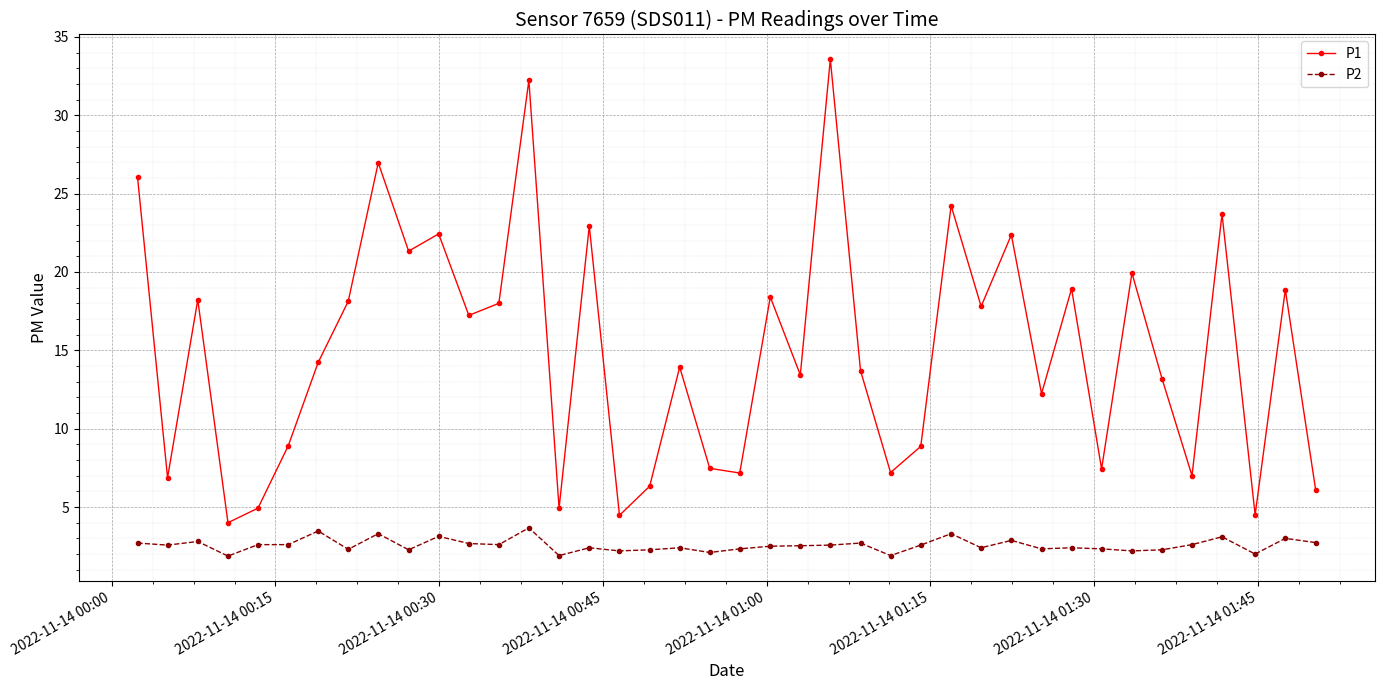

How many interior local peaks does the P1 series have?

14